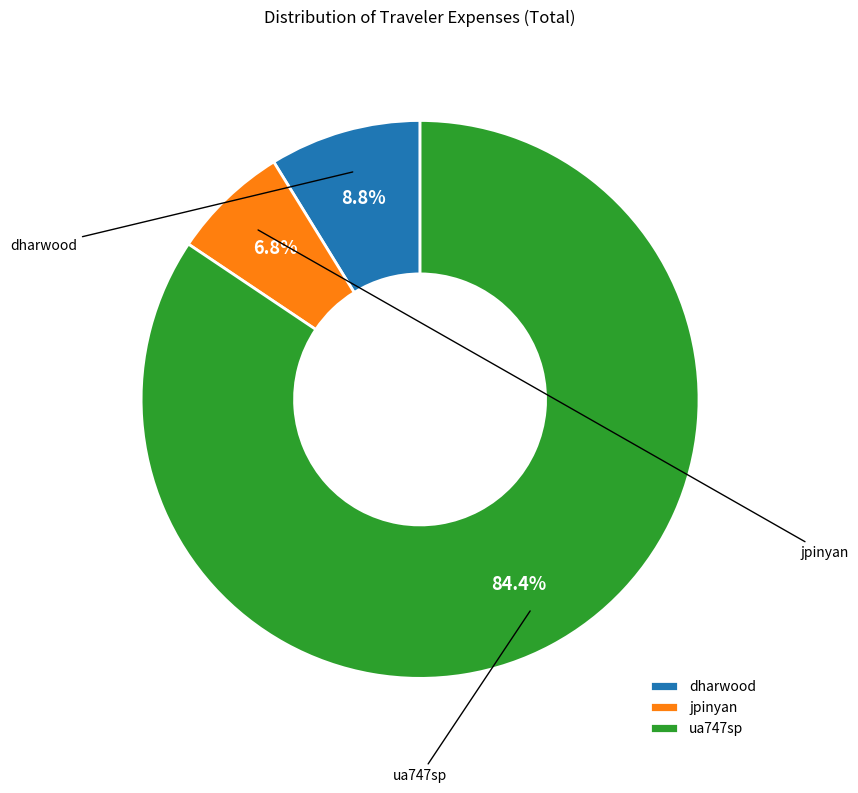

Does jpinyan represent more than half of the total?

No